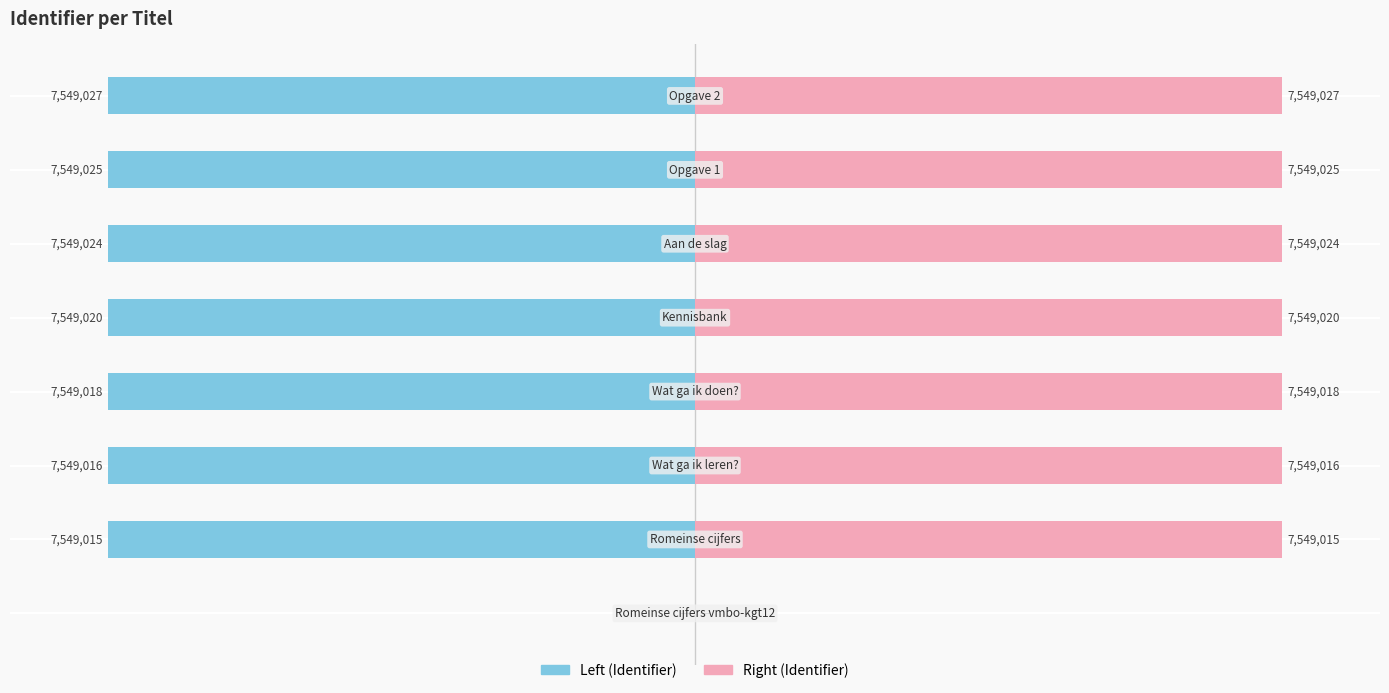

How many distinct data groups are displayed?

2